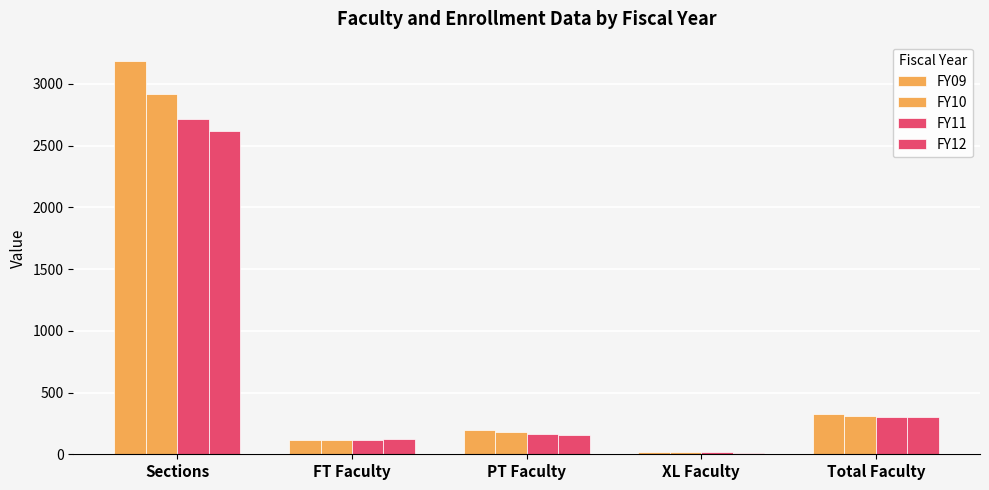

How many data points does each series have?

5